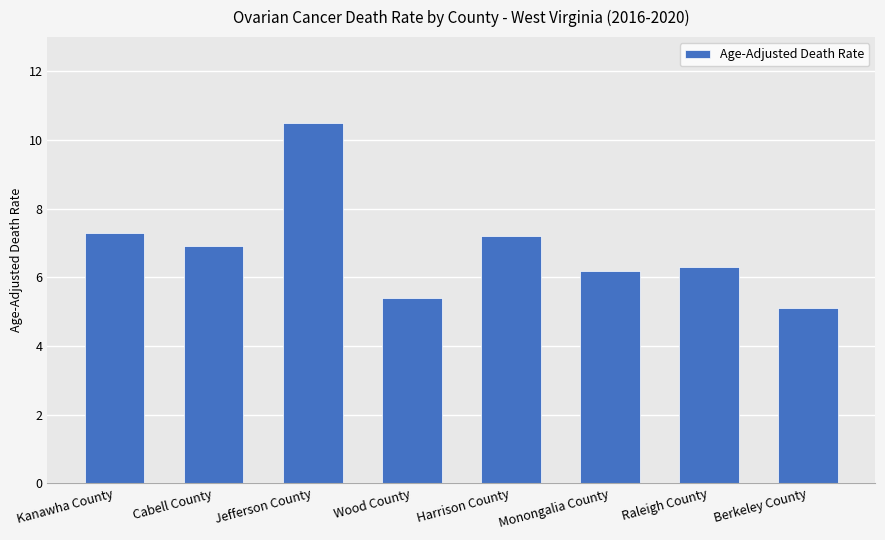

True or false: the data shows 1.8 at Kanawha County.

False